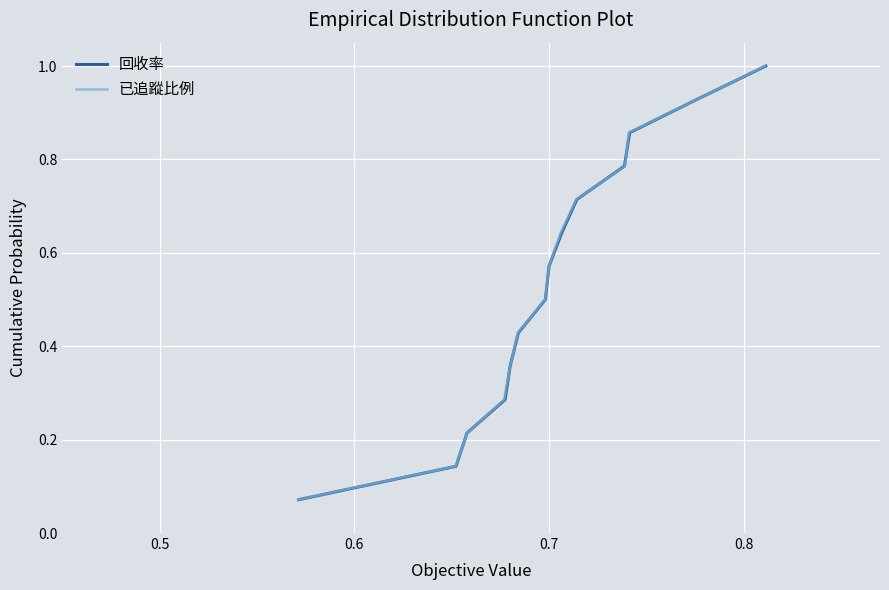

What is the average value of the 回收率 series?

0.5